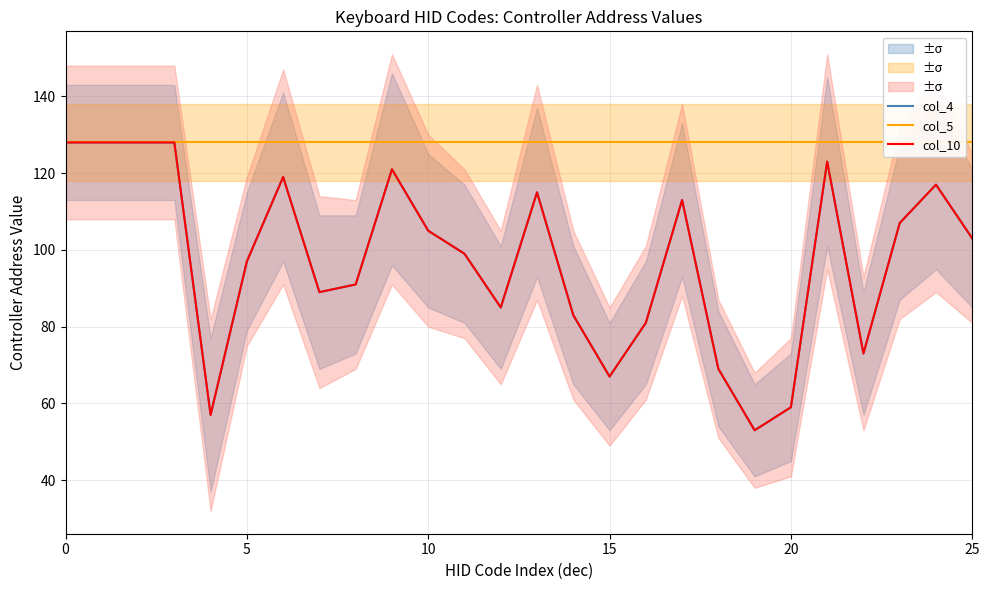

How many lines are shown in the chart?

3